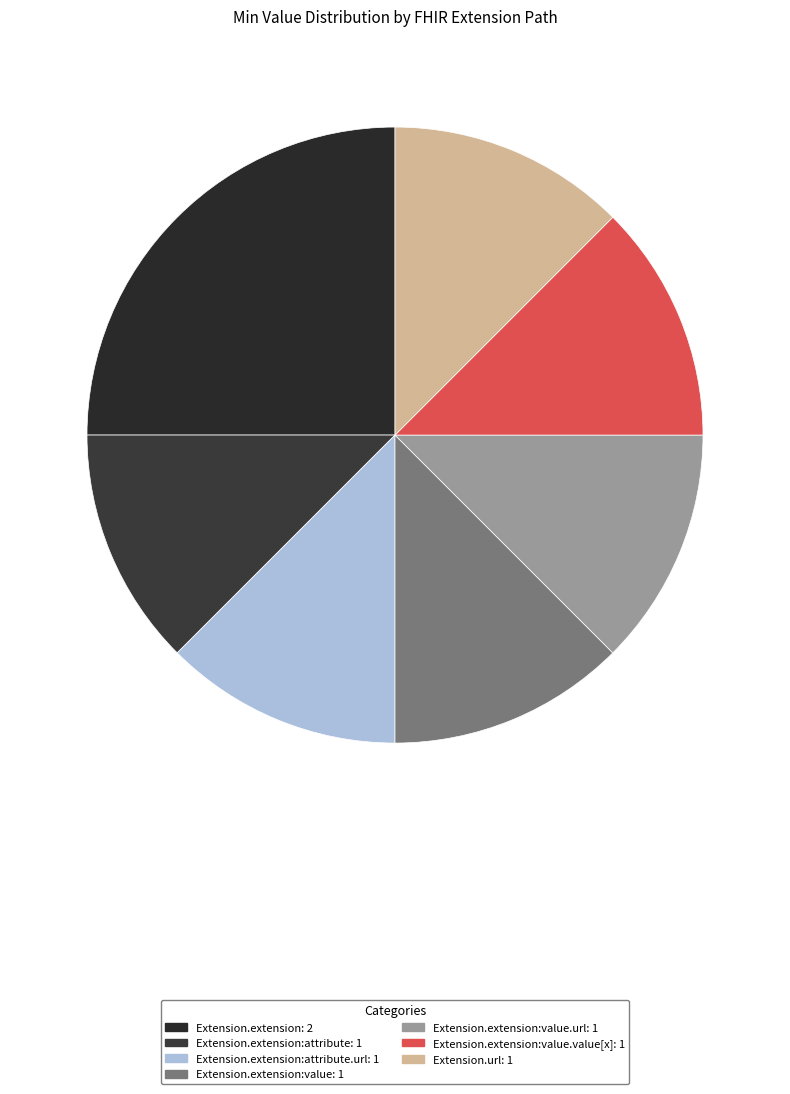

How many slices are in this pie chart?

7